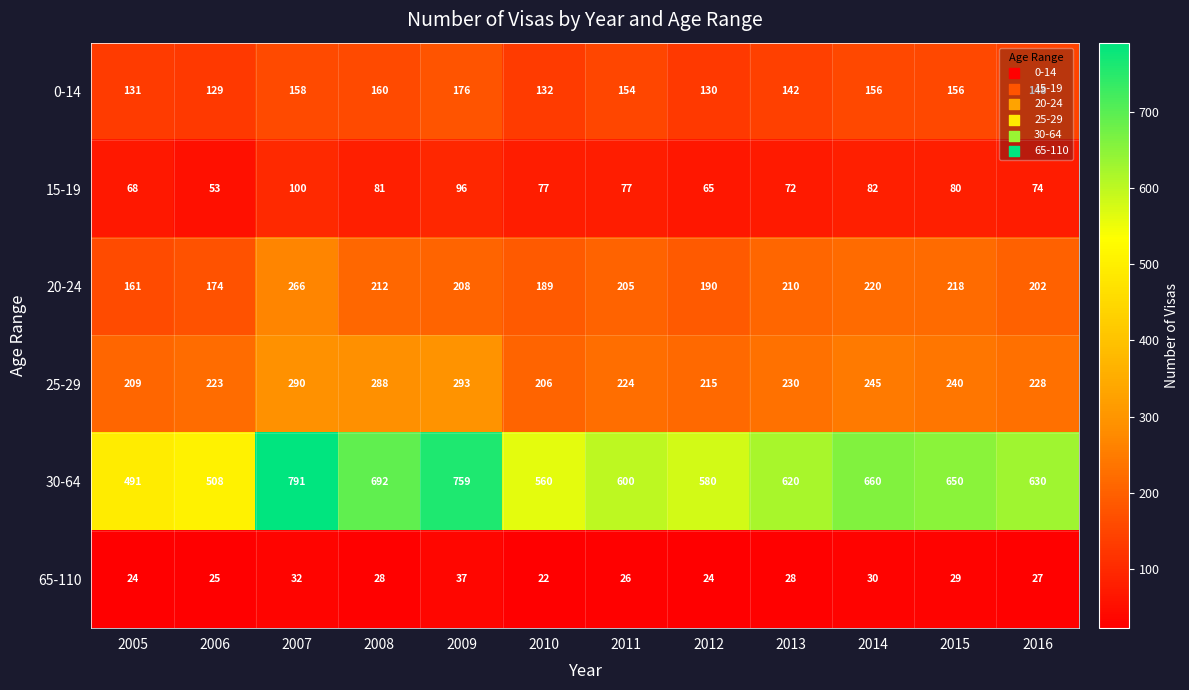

What is the sum of the 20-24 values at 2008 and 2013?

422